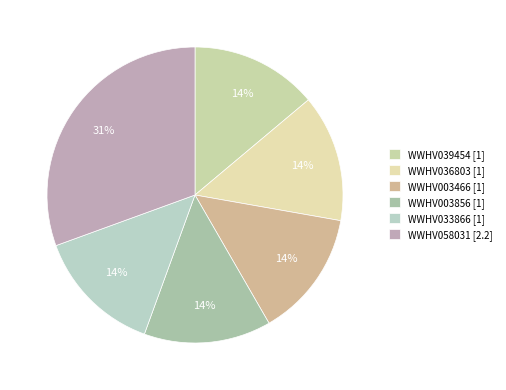

Does any single category account for the majority?

No